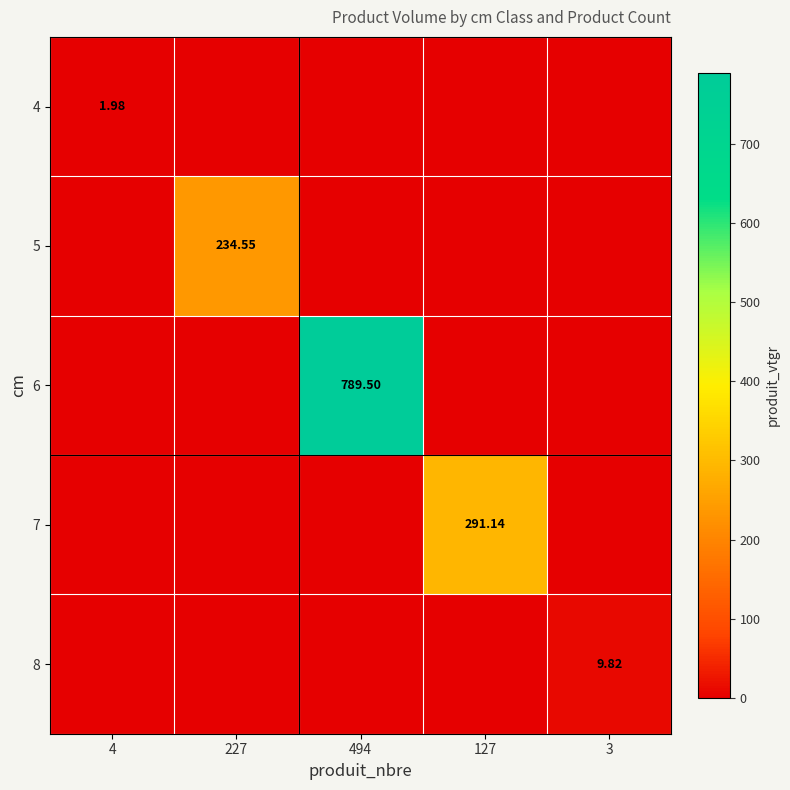

What is the sum of the 8 values at 227 and 3?

9.8